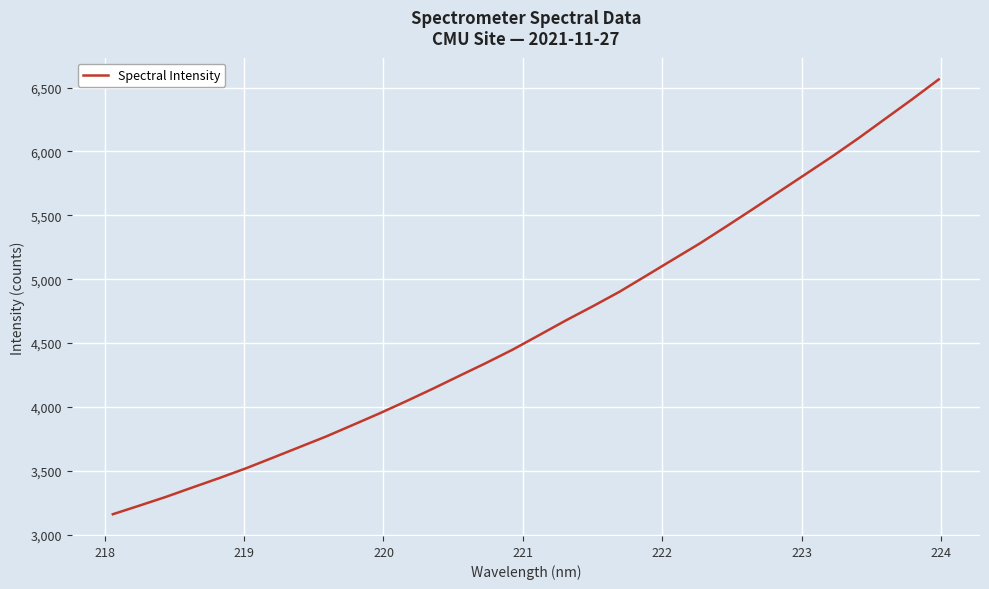

Count the number of values greater than 4562.

16